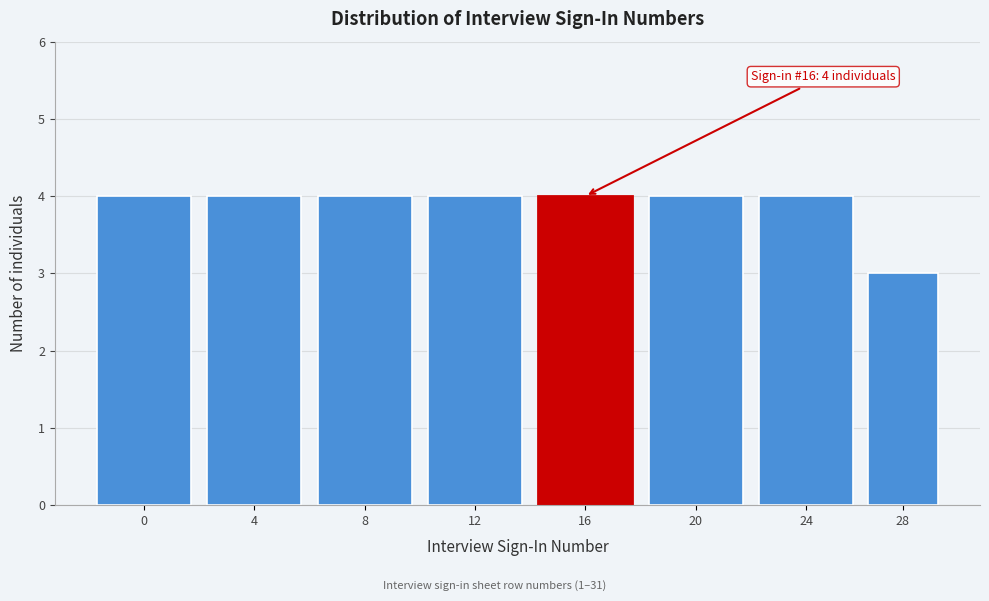

Reading right to left, transcribe all the data shown in this chart.

28=3	24=4	20=4	16=4	12=4	8=4	4=4	0=4